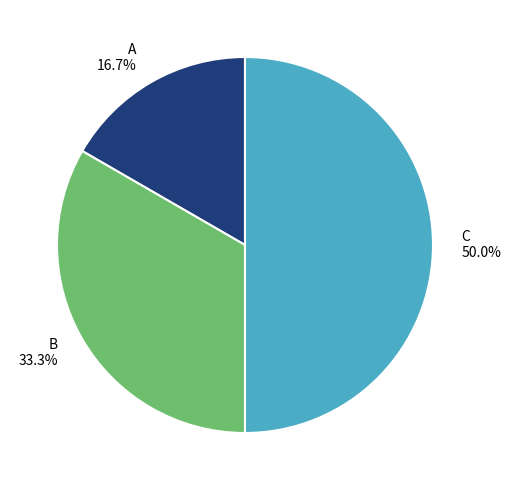

What percentage is the C slice, to the nearest percent?

50%